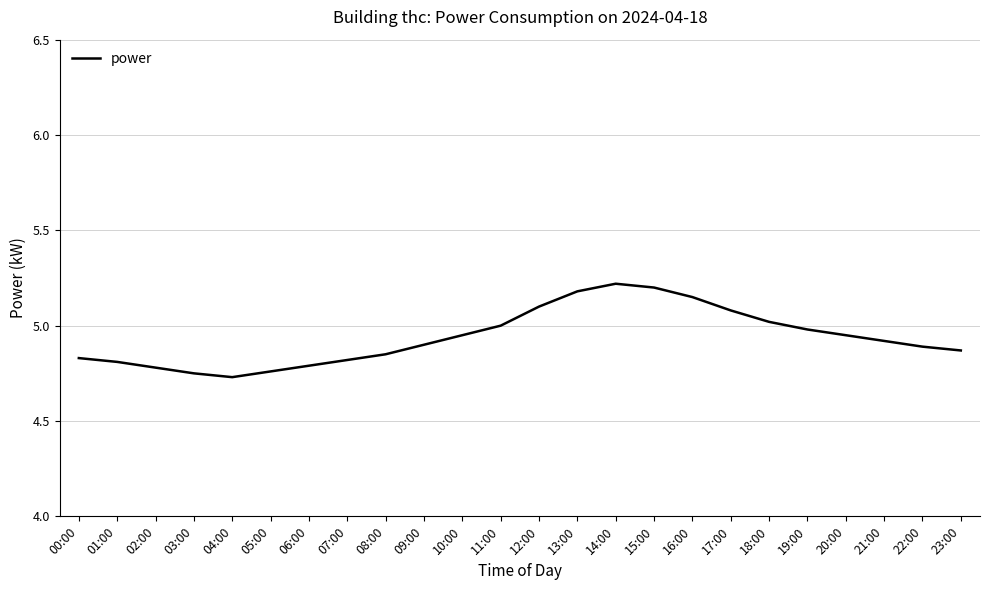

True or false: the data shows 1.9 at 15:00.

False